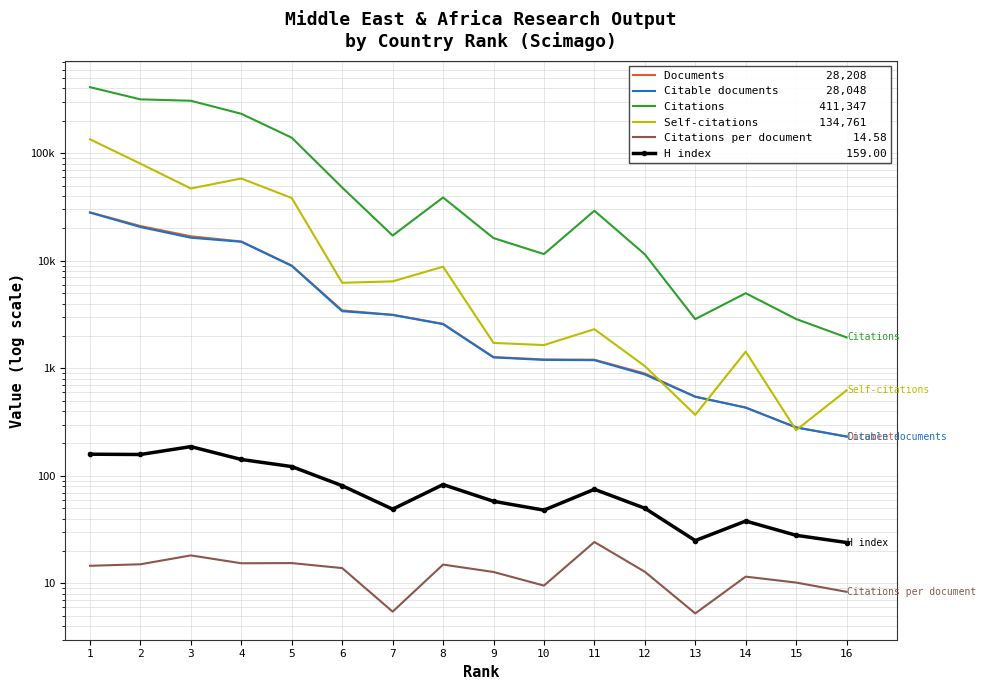

Which series changed the most between 1 and 7?

Citations